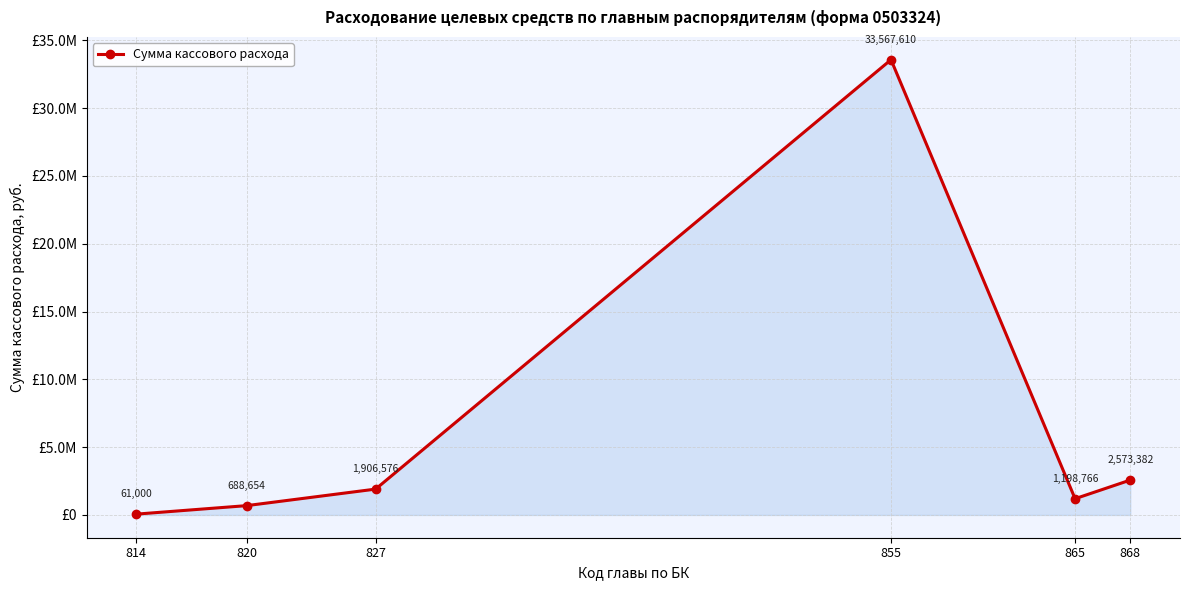

Does the chart have visible grid lines?

Yes